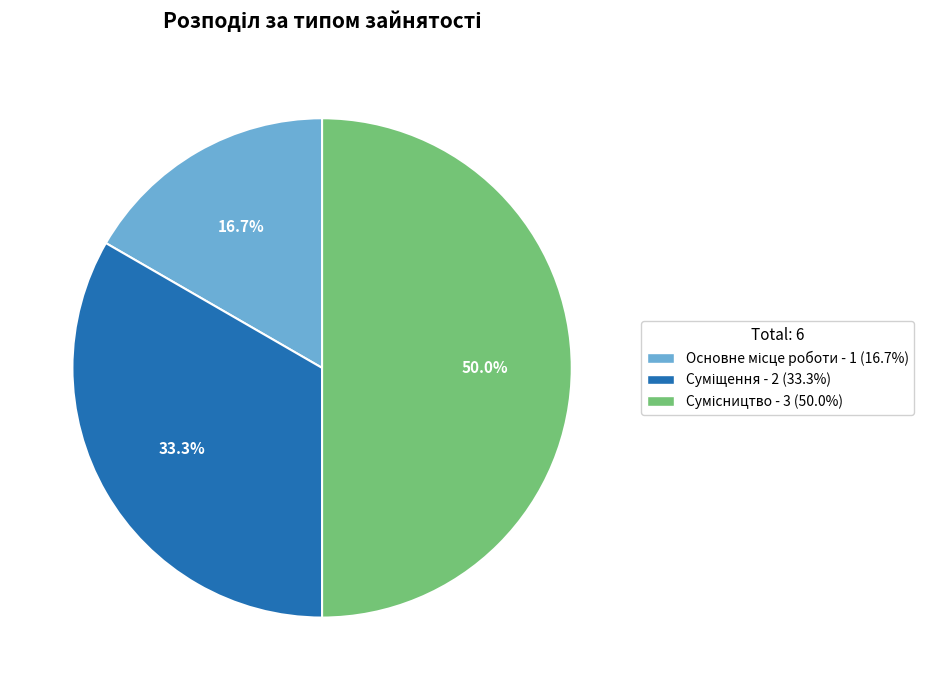

Is it true that Основне місце роботи is 8% of the pie?

False